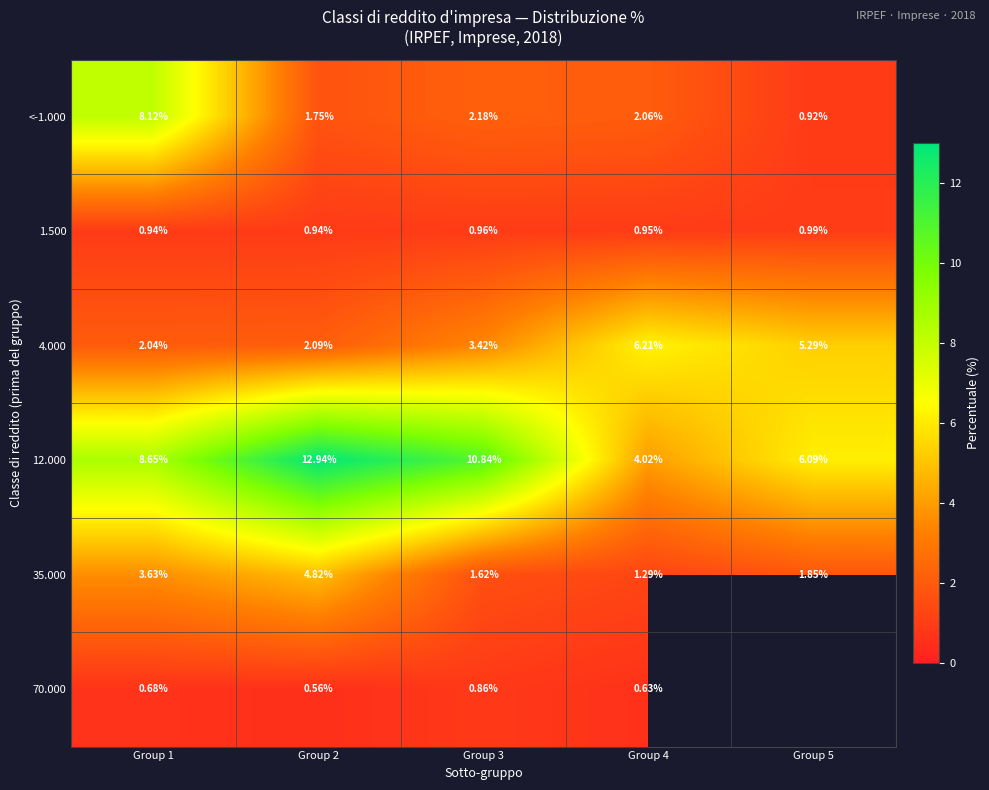

How many data points in <-1.000 are above 2?

3